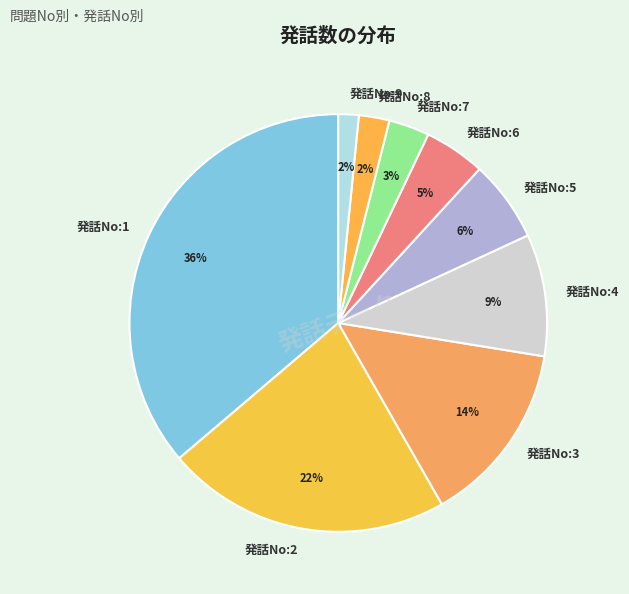

Count the number of slices in the pie.

9